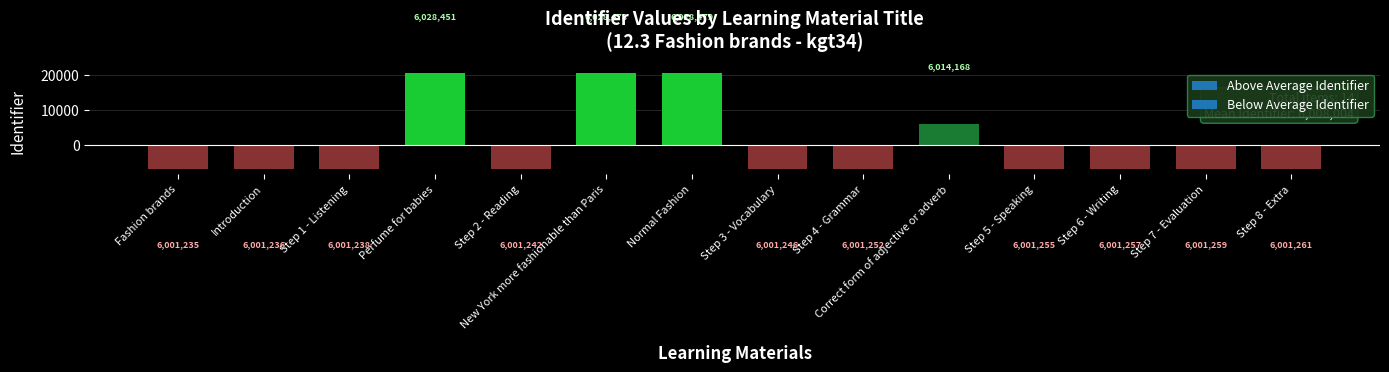

Does the chart contain any negative values?

Yes